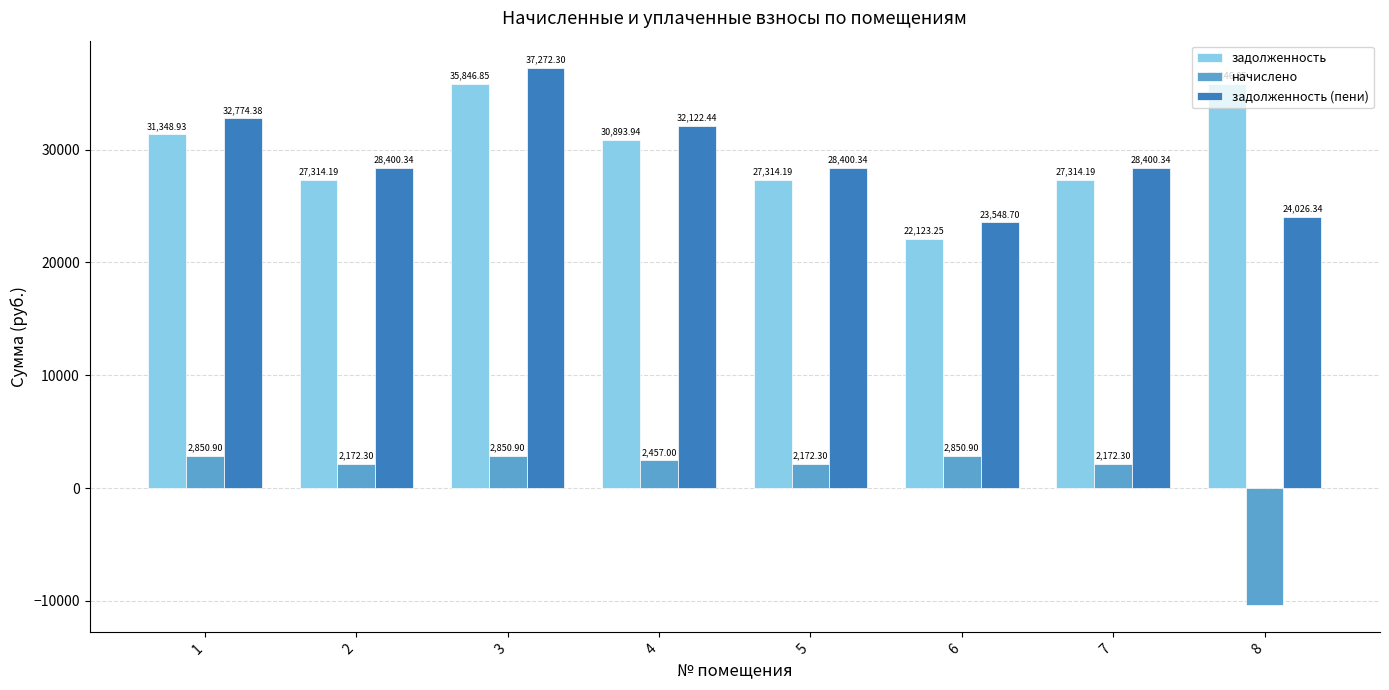

What is the sum of the задолженность (пени) values at 2 and 7?

56800.7